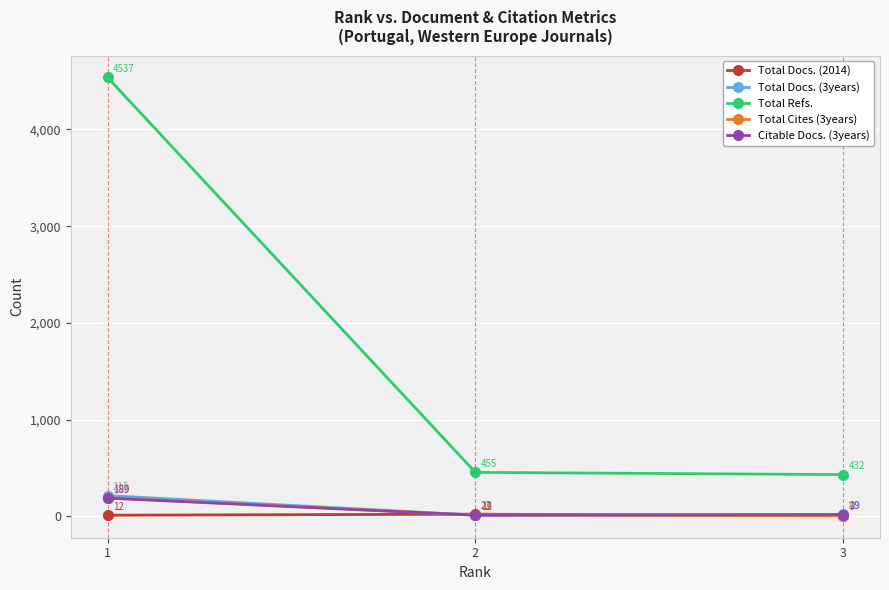

At which category is the sum across all series the highest?

1